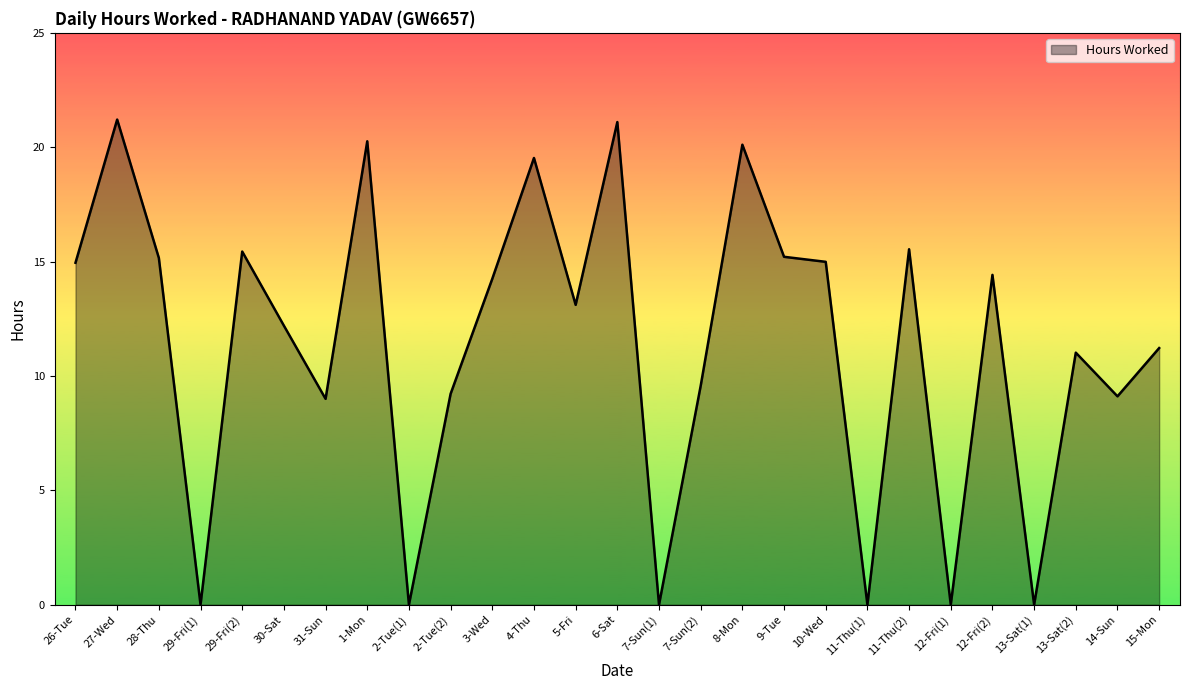

True or false: the data shows 0.0 at 2-Tue(1).

True